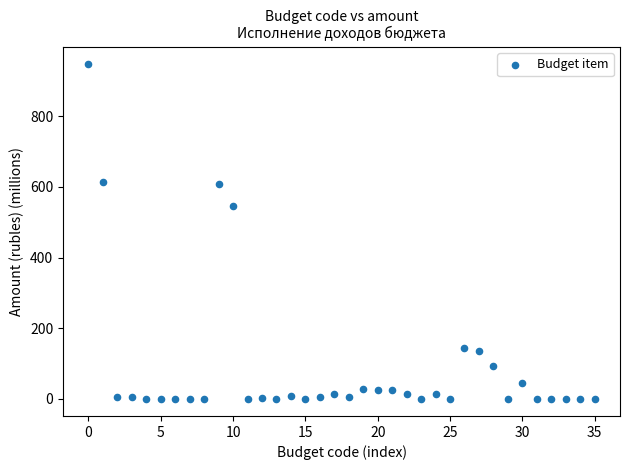

What is the range of Y values (max minus min)?

950.9